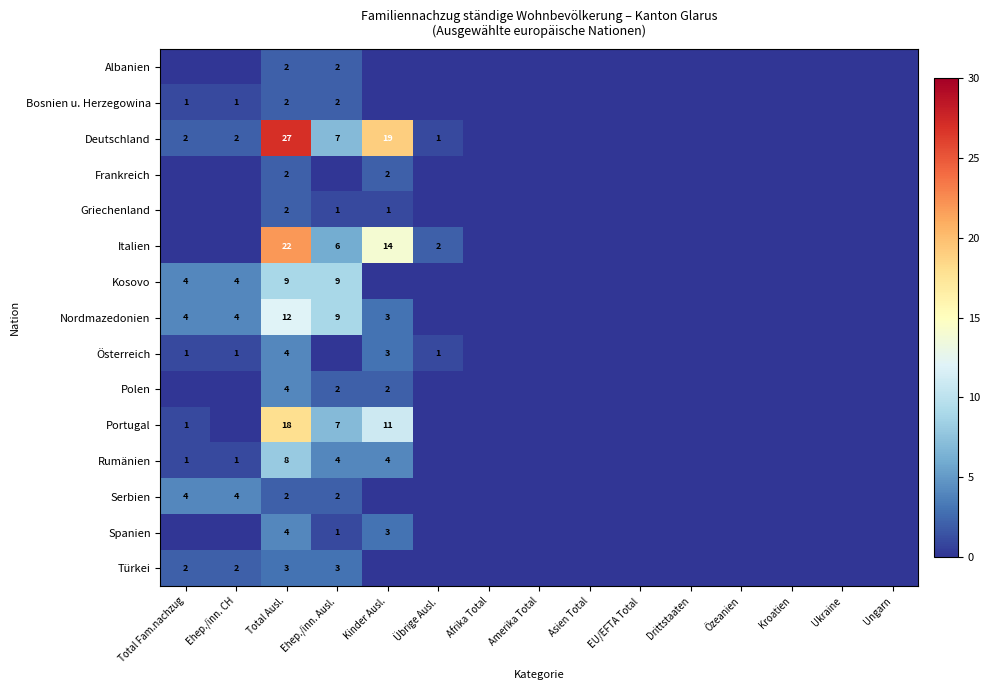

True or false: Deutschland has a value of 0 at Total Fam.nachzug.

False